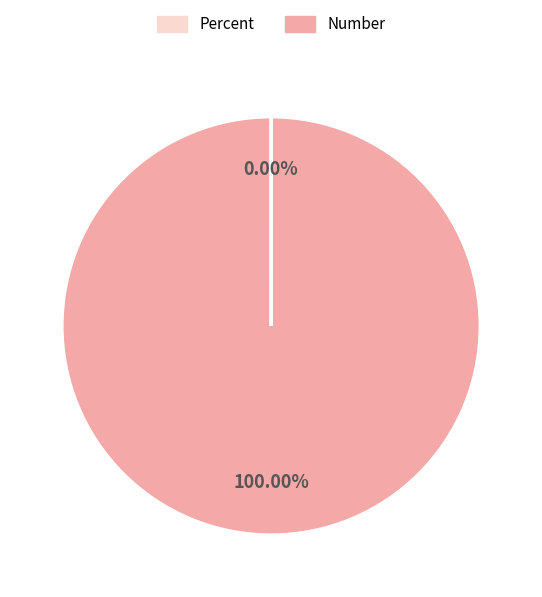

True or false: Number accounts for 100% of the total.

True